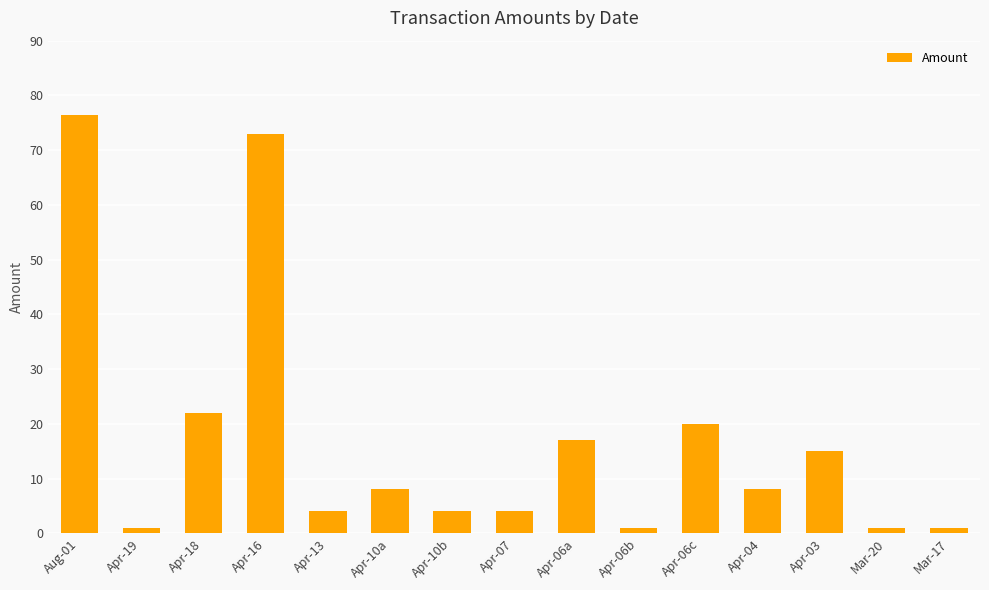

How many distinct data groups are displayed?

1